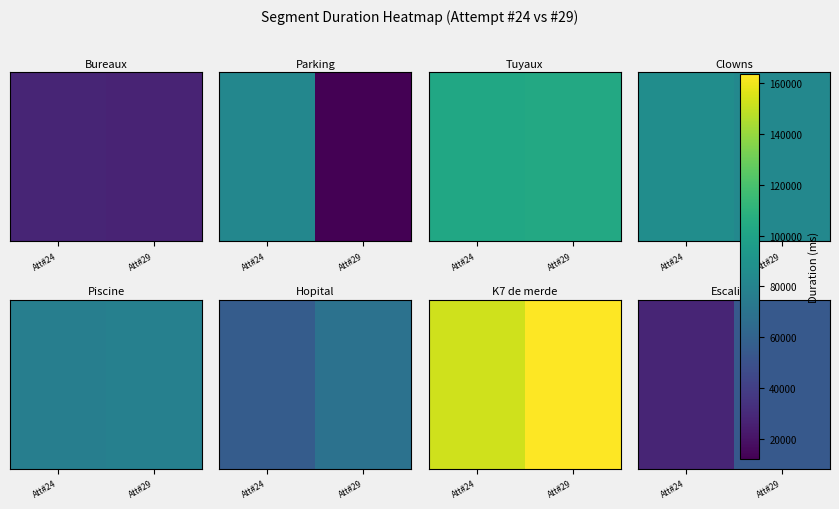

Reading left to right, extract all data points from this chart.

Att#24=27855	Att#29=54695